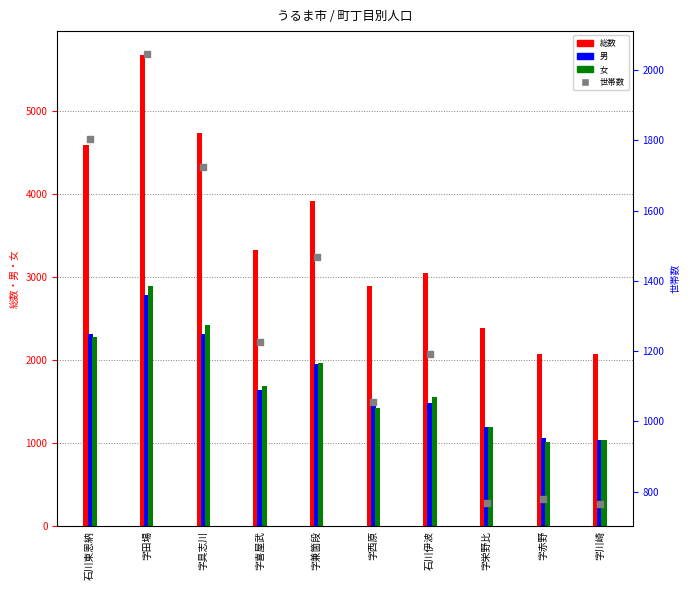

What is the ratio of the value at 字喜屋武 to the value at 字西原?

1.2